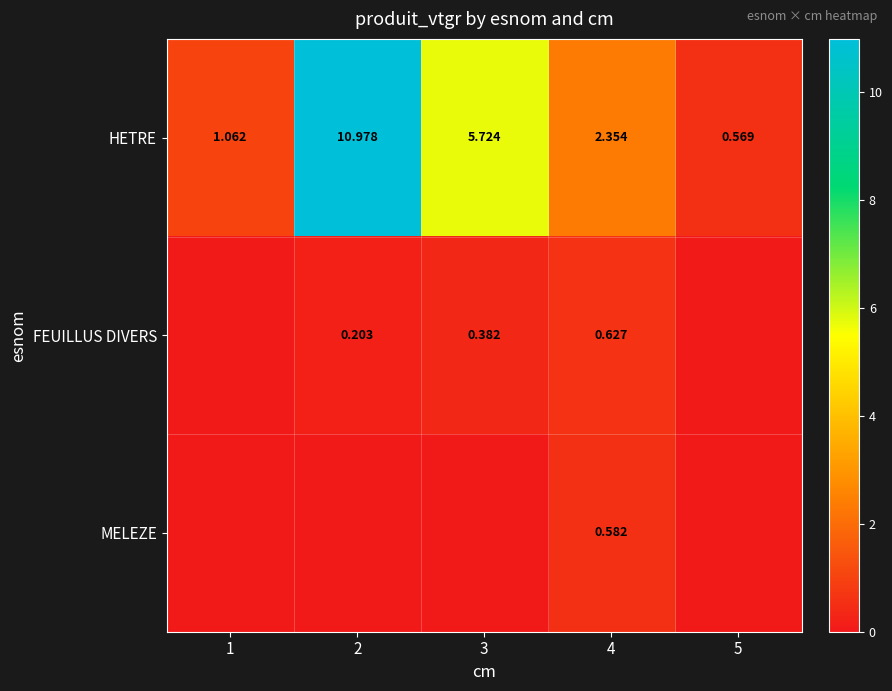

Which series has the widest spread of values?

HETRE